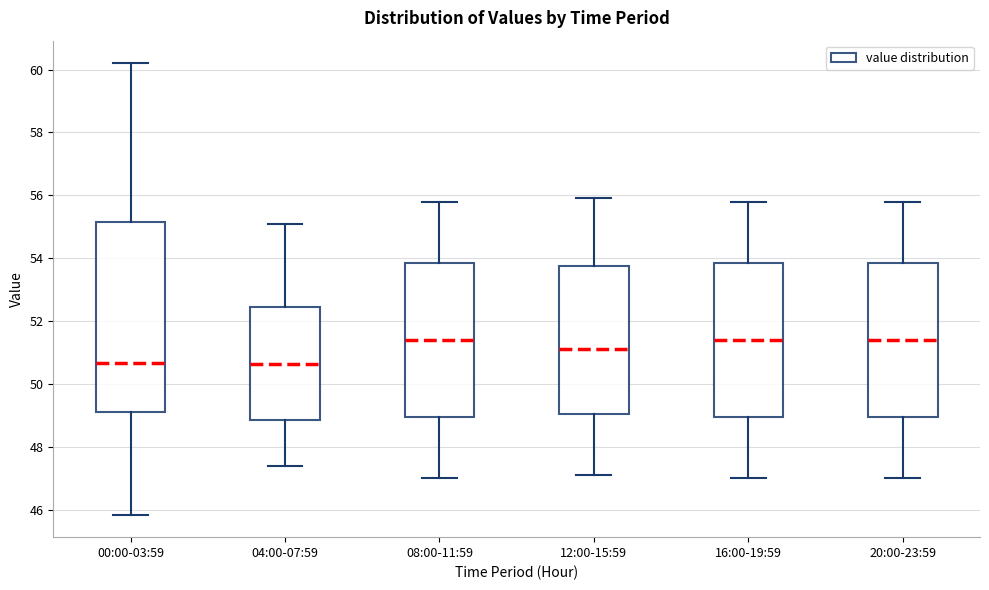

Which box is the tallest, from its lower edge to its upper edge?

00:00-03:59